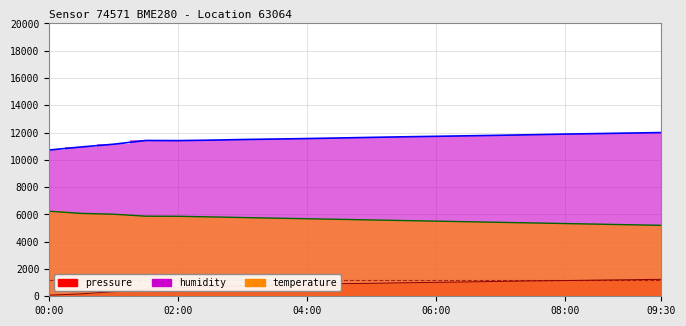

At which label does temperature first exceed 5640?

00:00